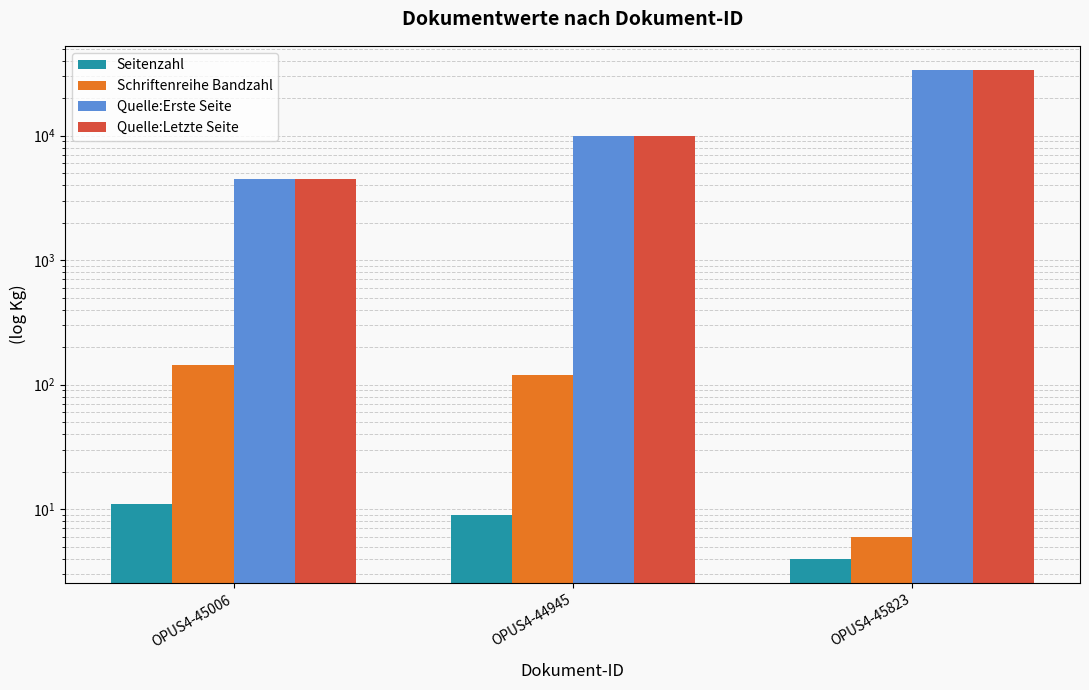

How many data points does each series have?

3